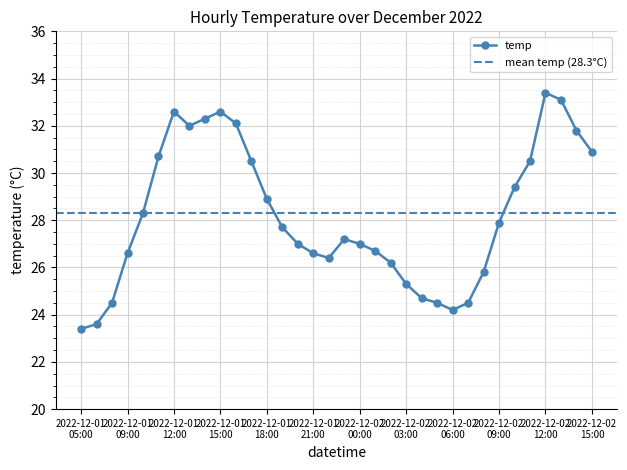

How many interior local peaks (higher than both neighbors) does the data have?

4